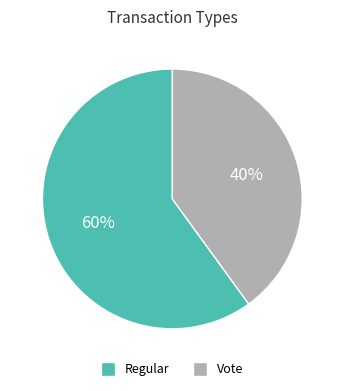

Count the number of slices in the pie.

2